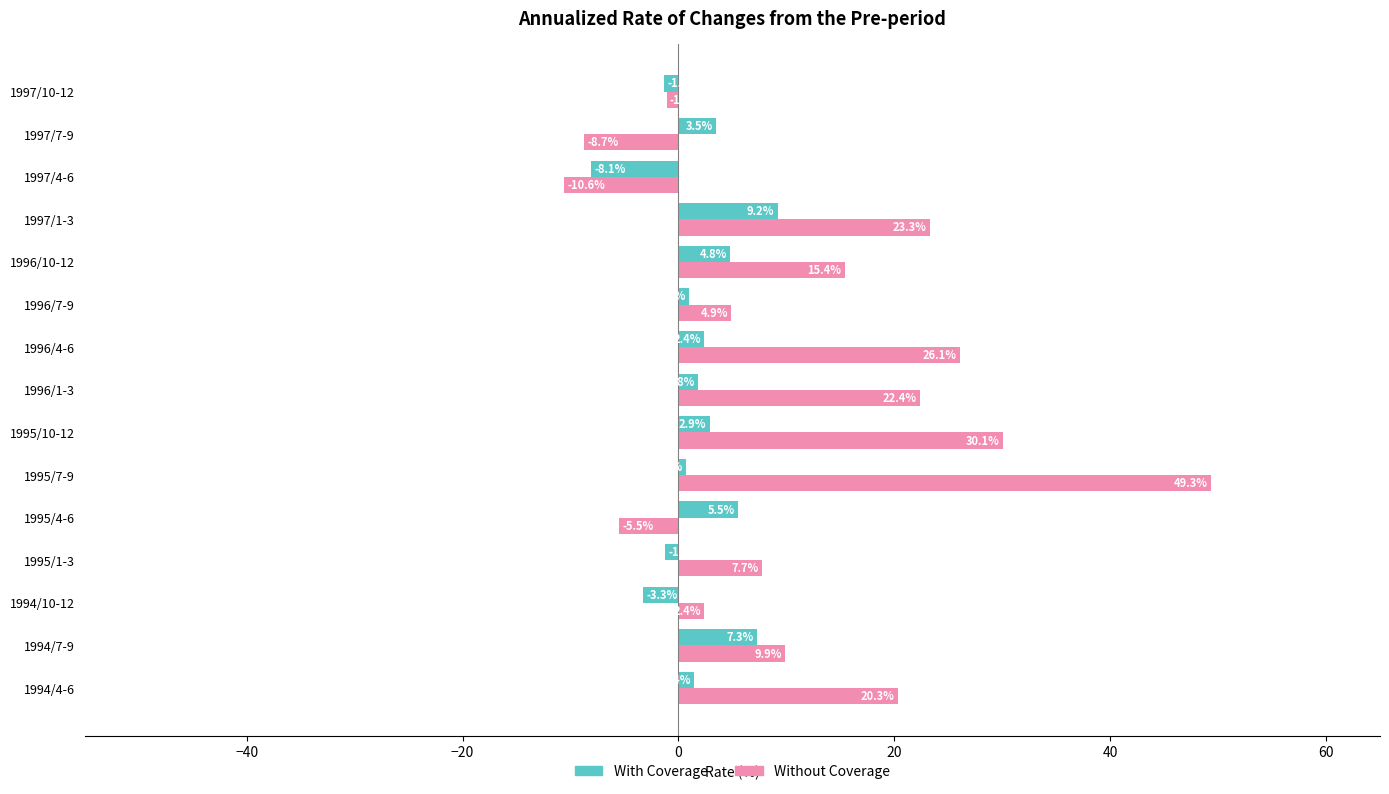

What is the total value across all series at 1995/7-9?

50.0